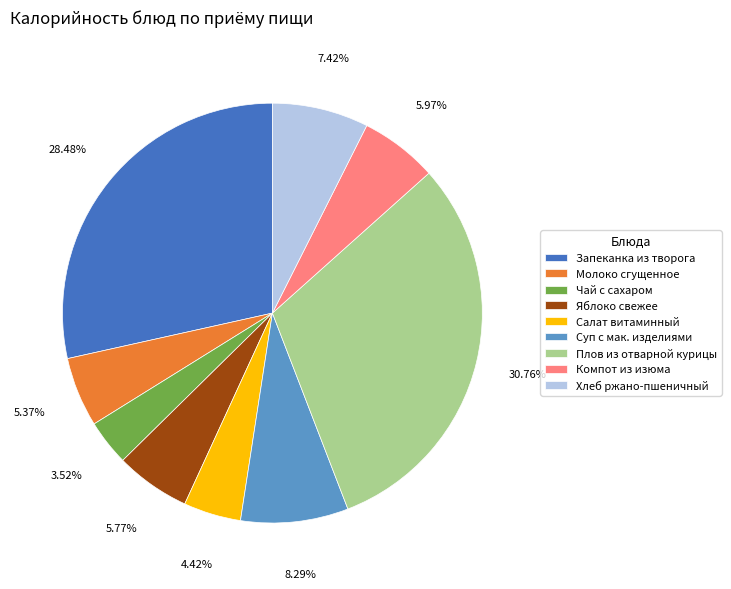

To the nearest percent, what is the average slice percentage?

11%